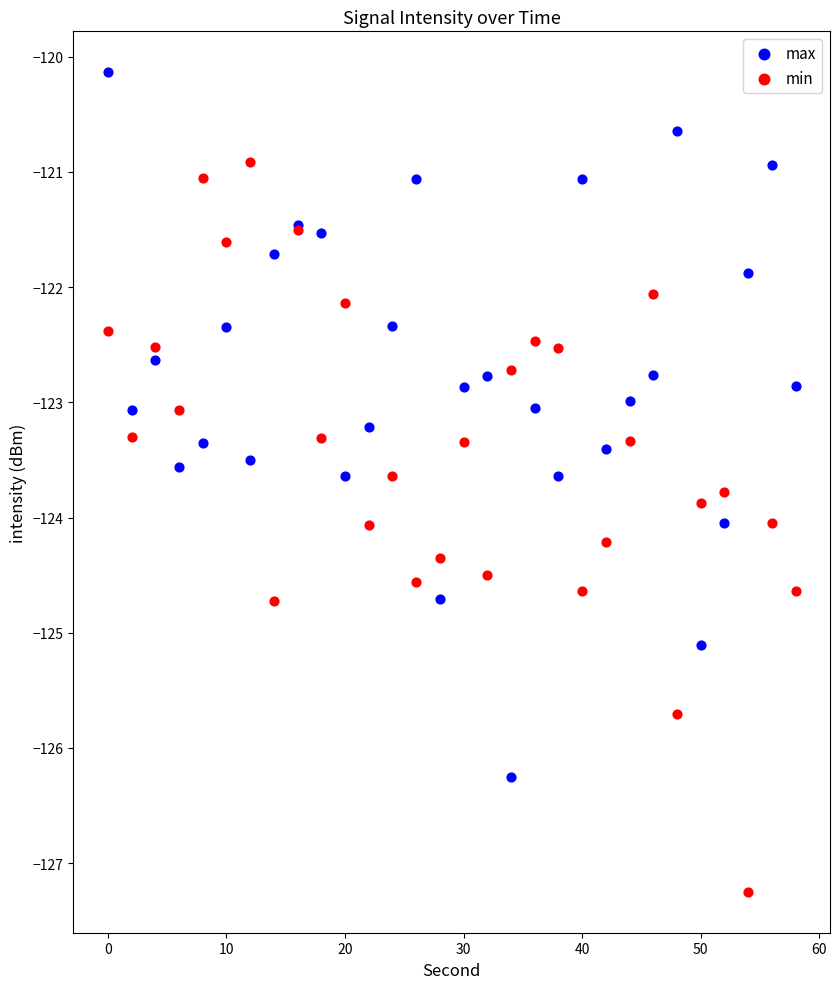

Which series reaches the maximum Y coordinate?

max